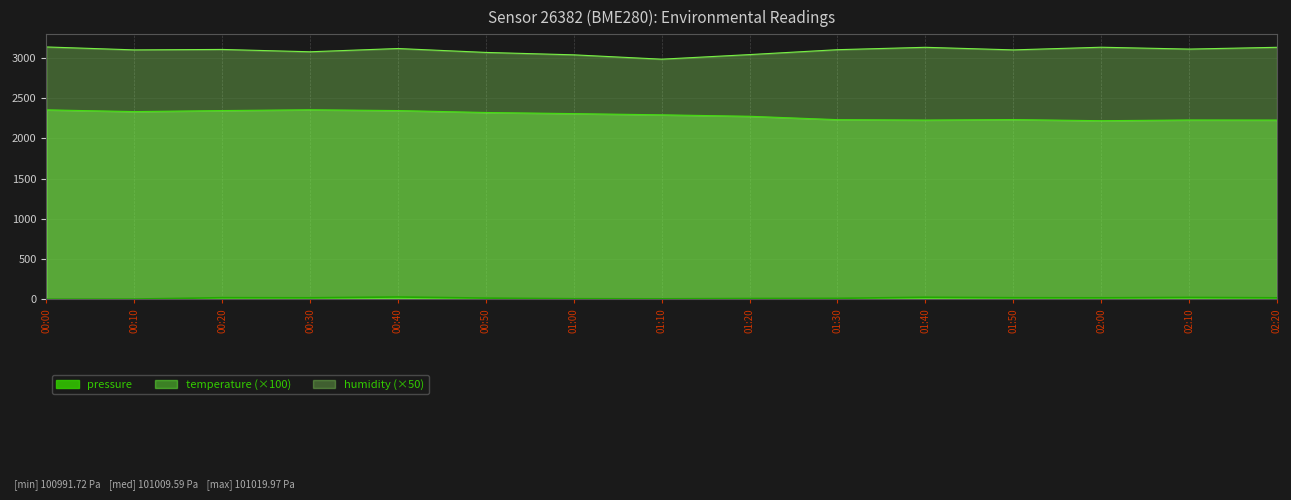

At which category is the sum across all series the highest?

00:00